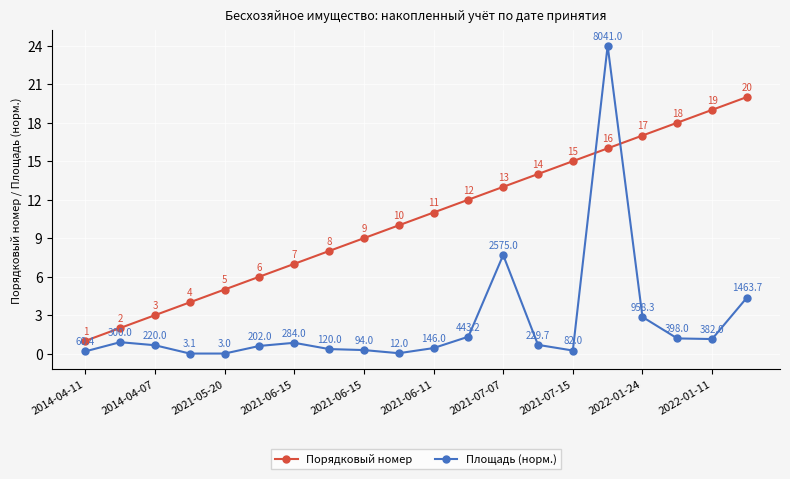

True or false: Площадь (норм.) and Порядковый номер cross at least once.

True